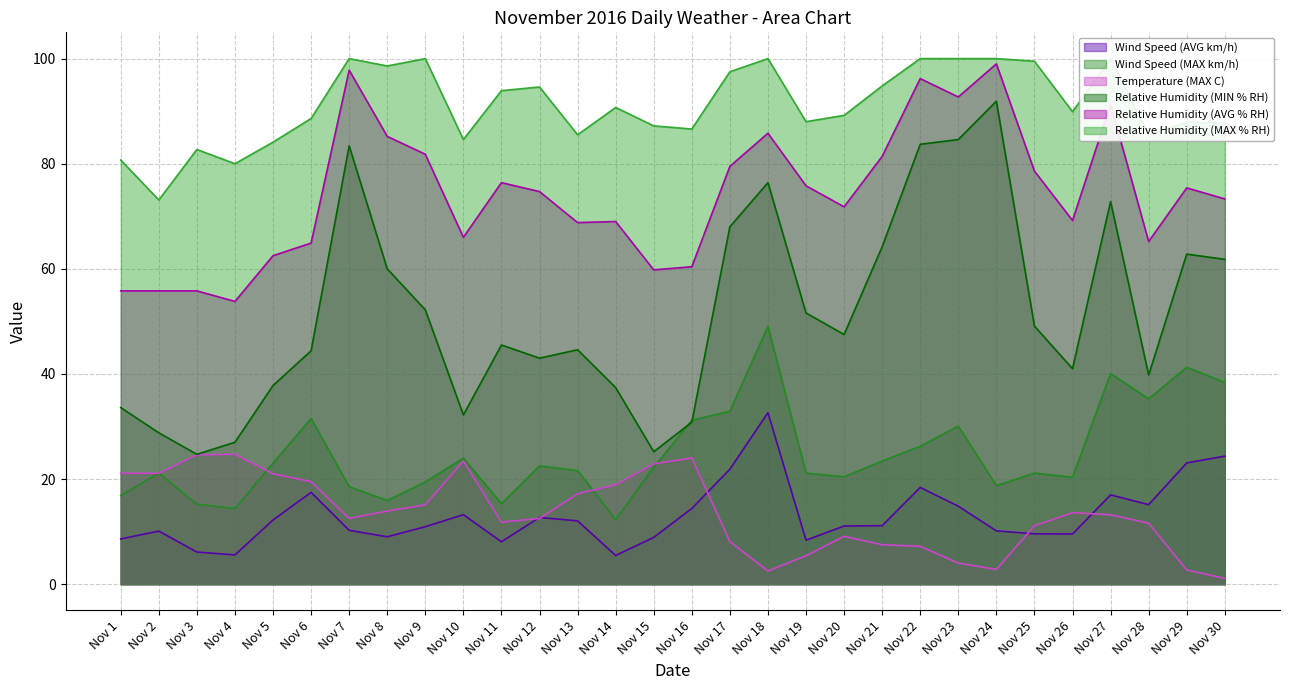

What is the difference between the highest and lowest values at Nov 8?

89.6